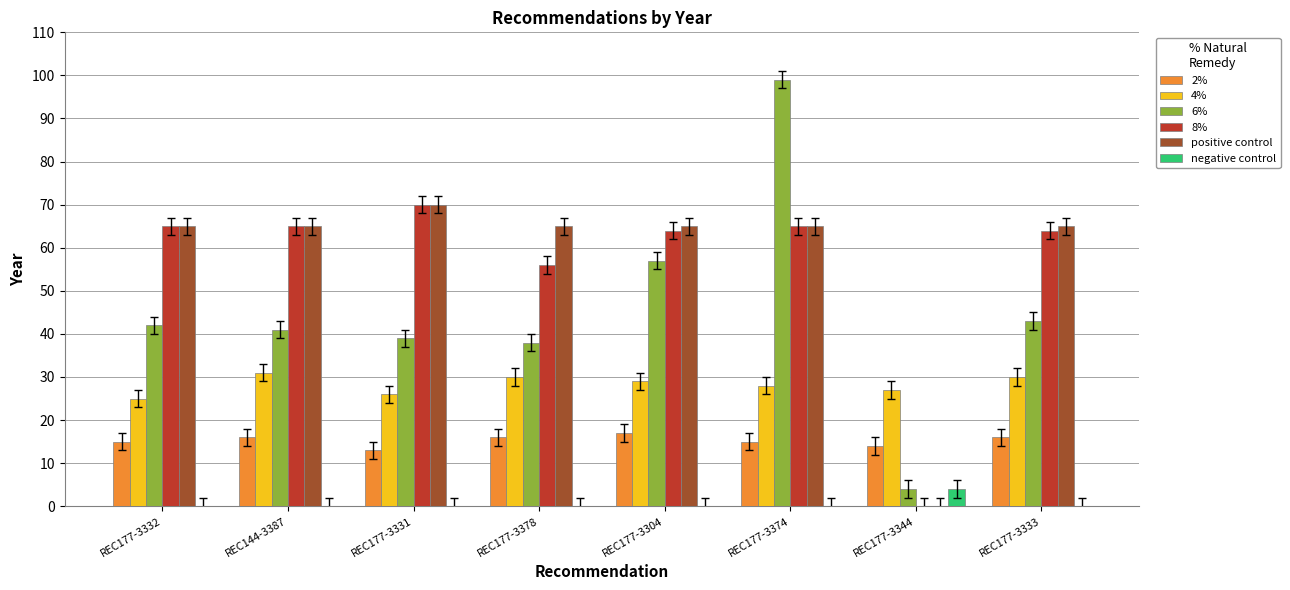

What is the total value across all series at REC177-3333?

218